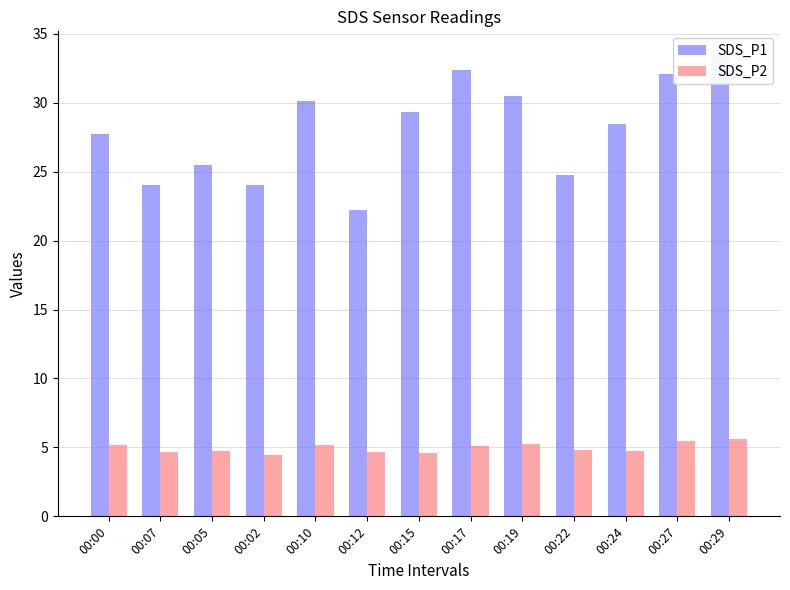

Which series has the largest range (max minus min)?

SDS_P1